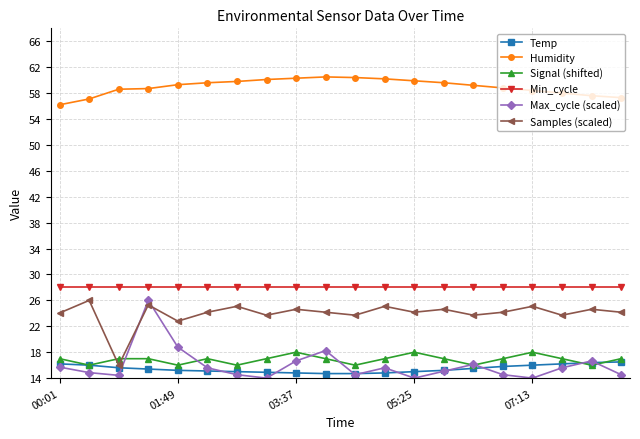

How many lines are shown in the chart?

6